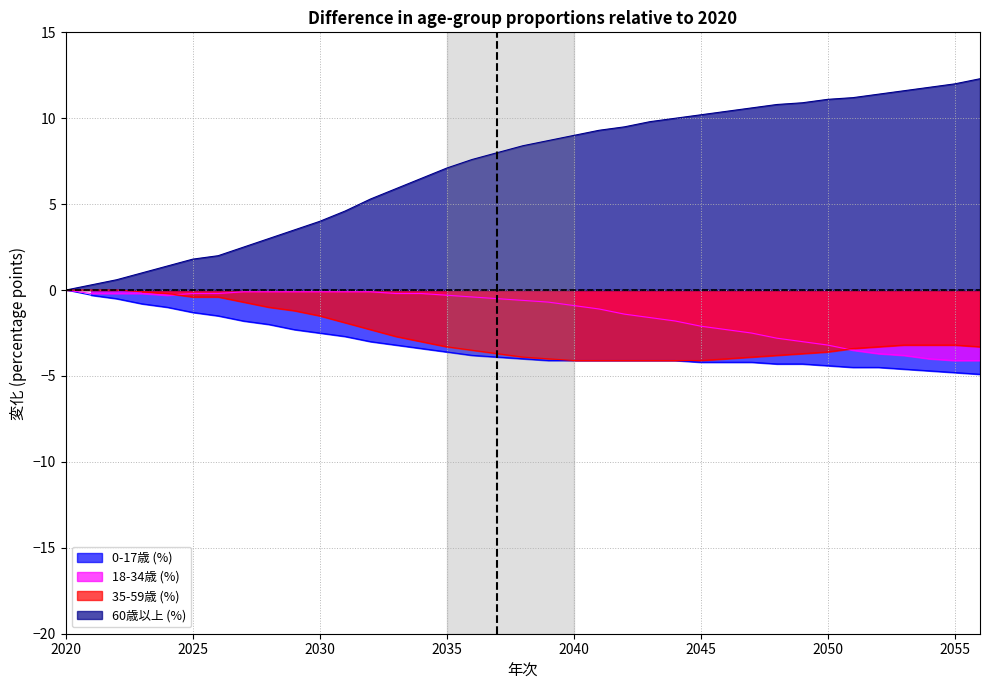

What is the value of the 35-59歳 (%) point at the 35th from the left?

-3.2